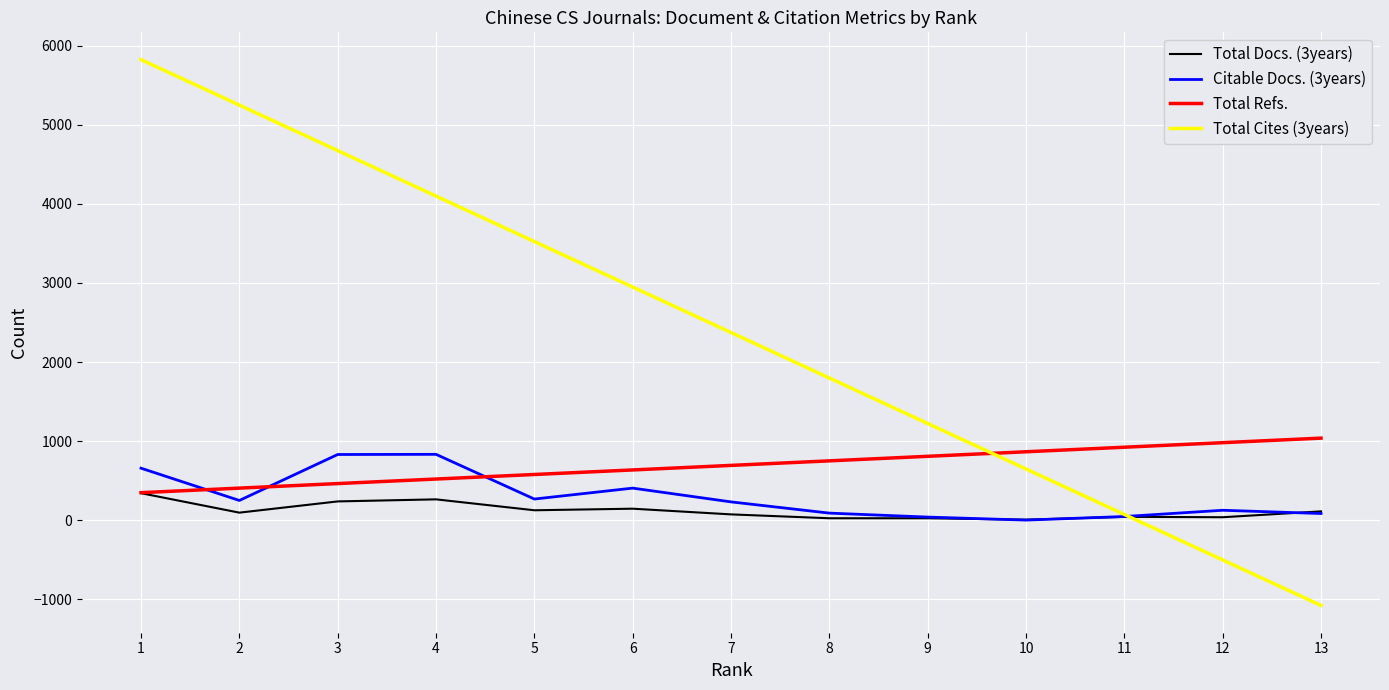

Does the chart display data point markers on the line(s)?

No